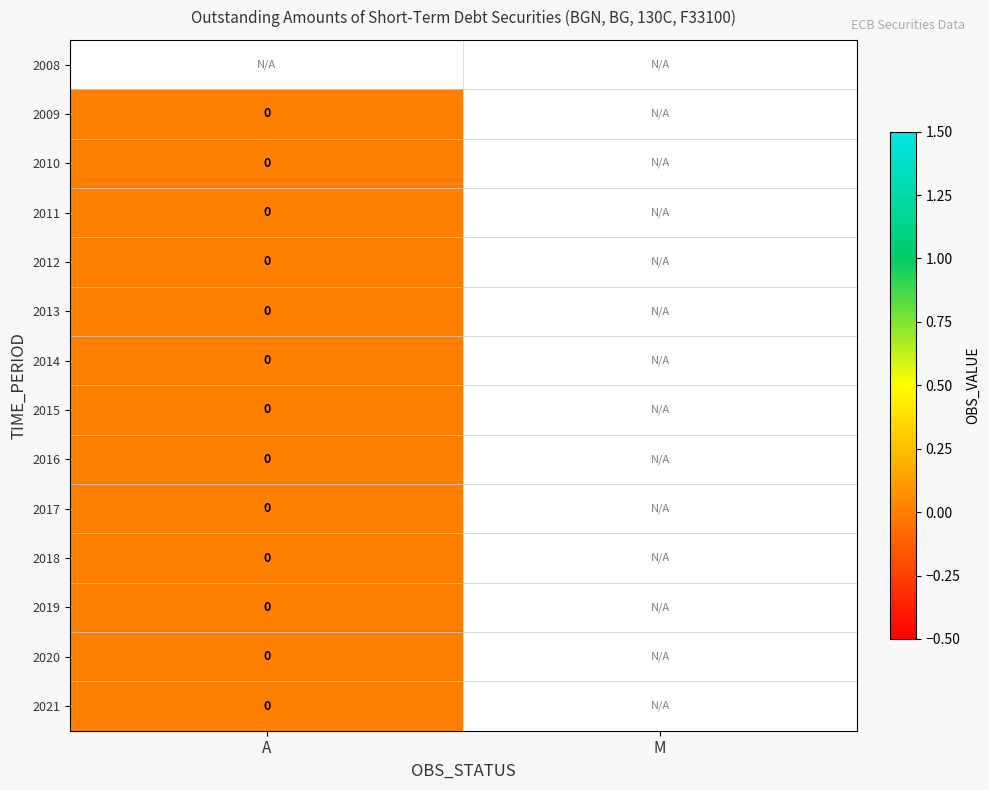

At A, list the series in order from largest to smallest.

2008, 2009, 2010, 2011, 2012, 2013, 2014, 2015, 2016, 2017, 2018, 2019, 2020, 2021